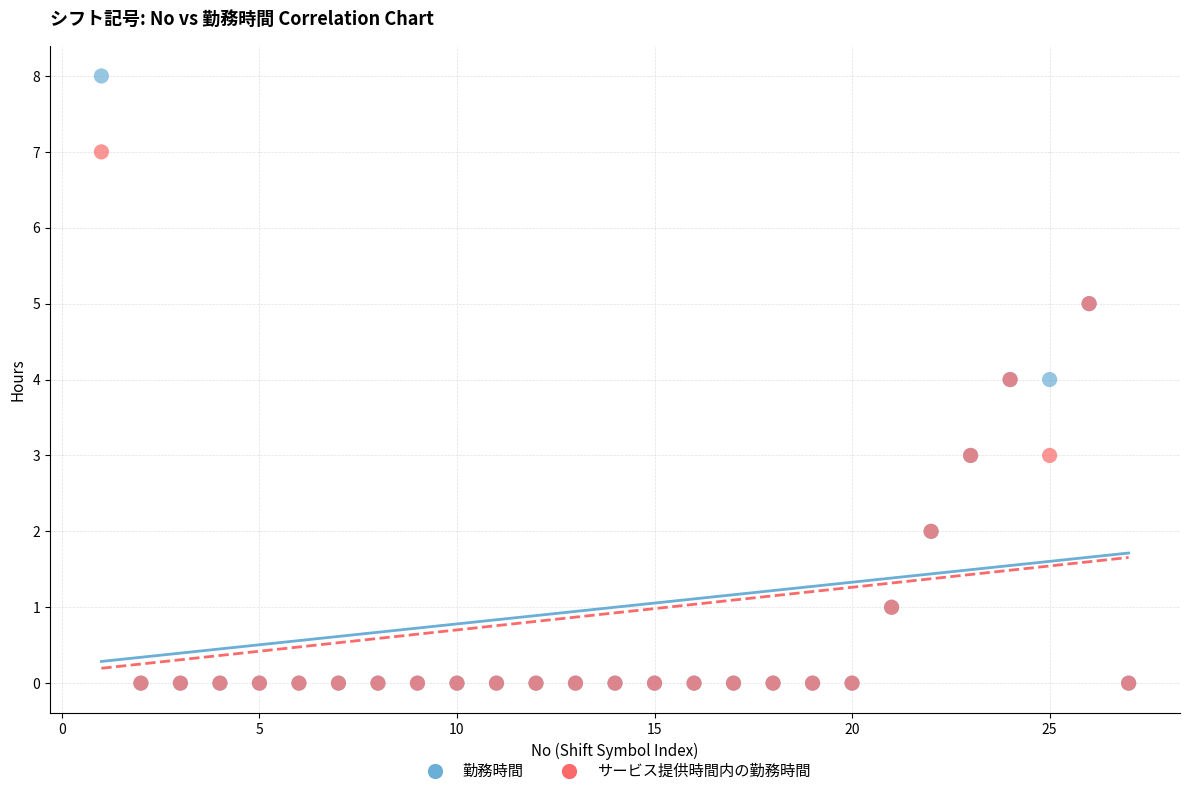

What are all the series names shown in the legend?

勤務時間, サービス提供時間内の勤務時間